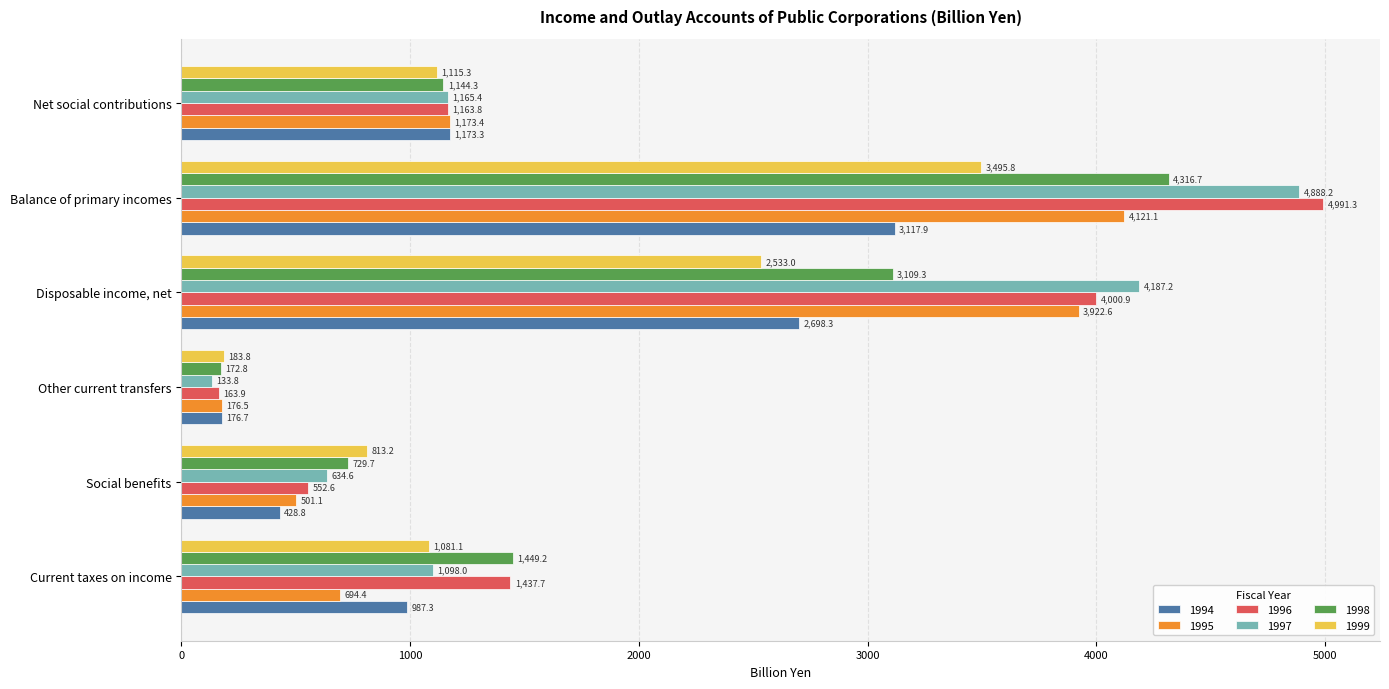

Which category has the highest value in the 1997 series?

Balance of primary incomes